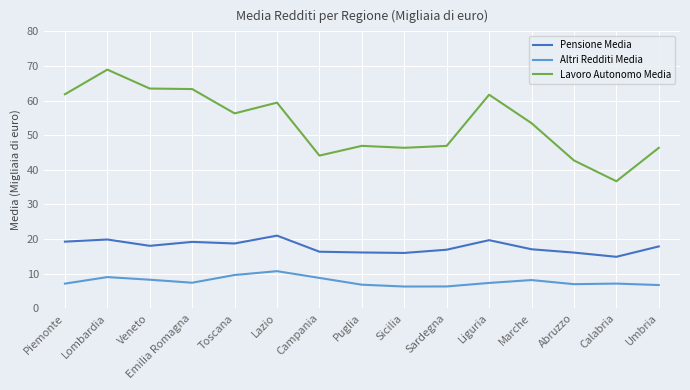

What is the minimum value for Altri Redditi Media?

6.3